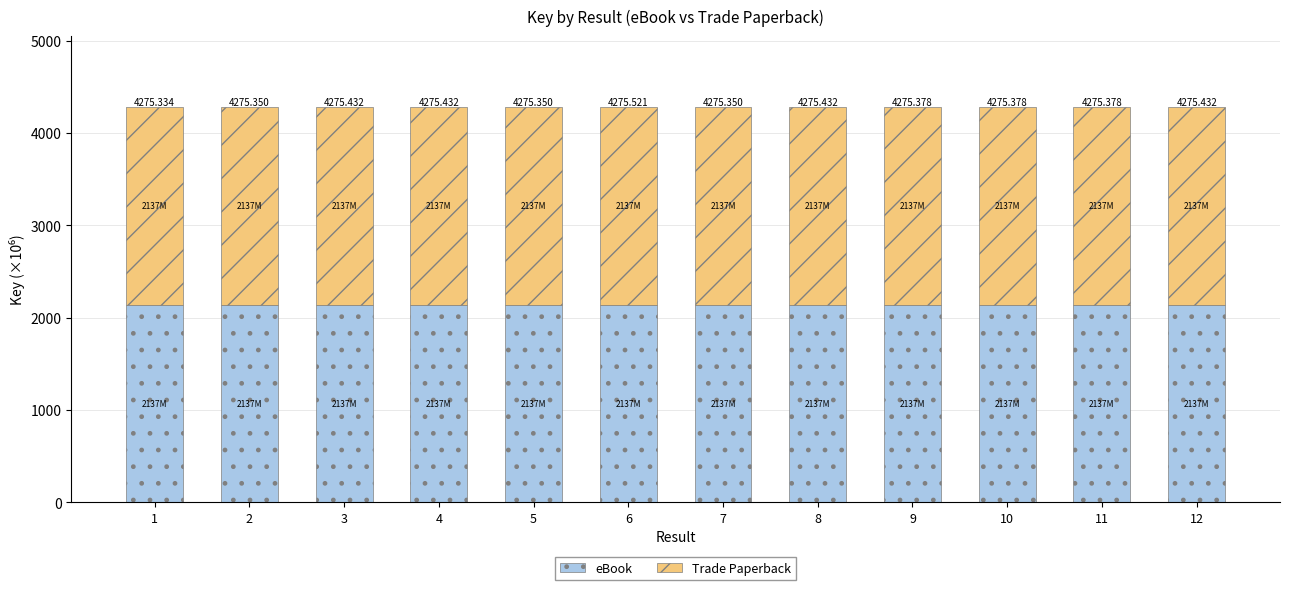

At which label is eBook closest to 2137?

1